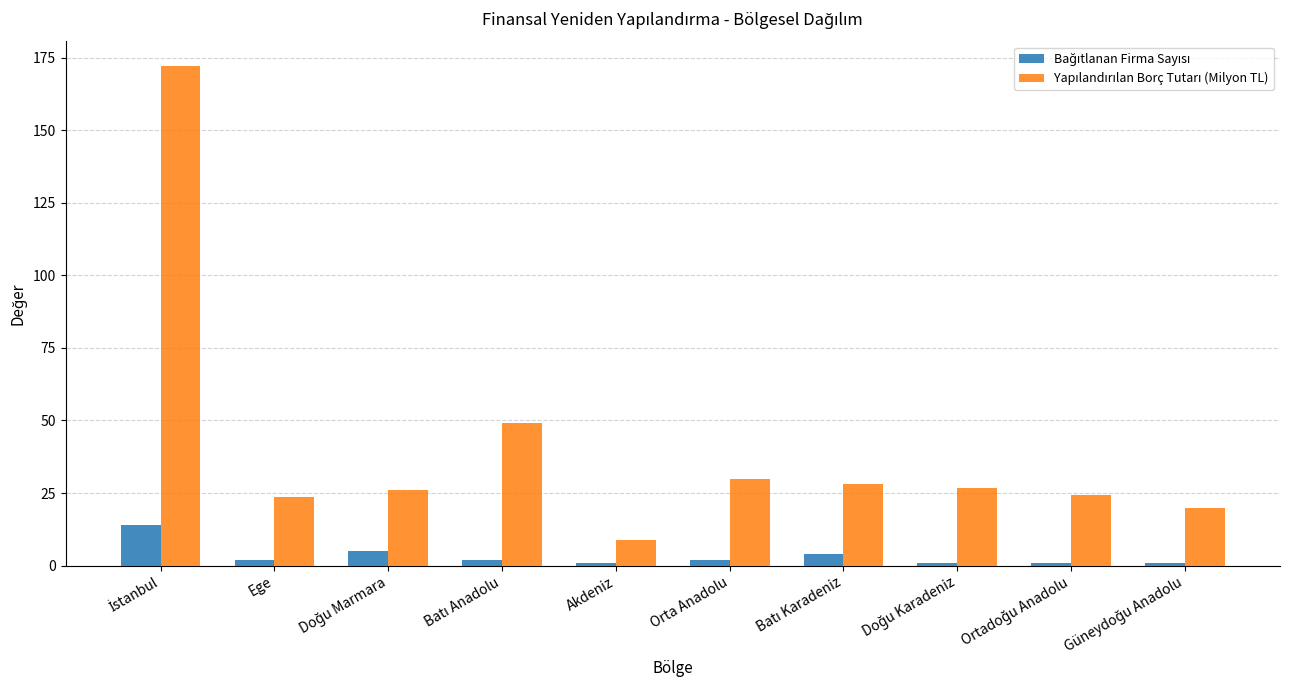

How many series are shown in this chart?

2